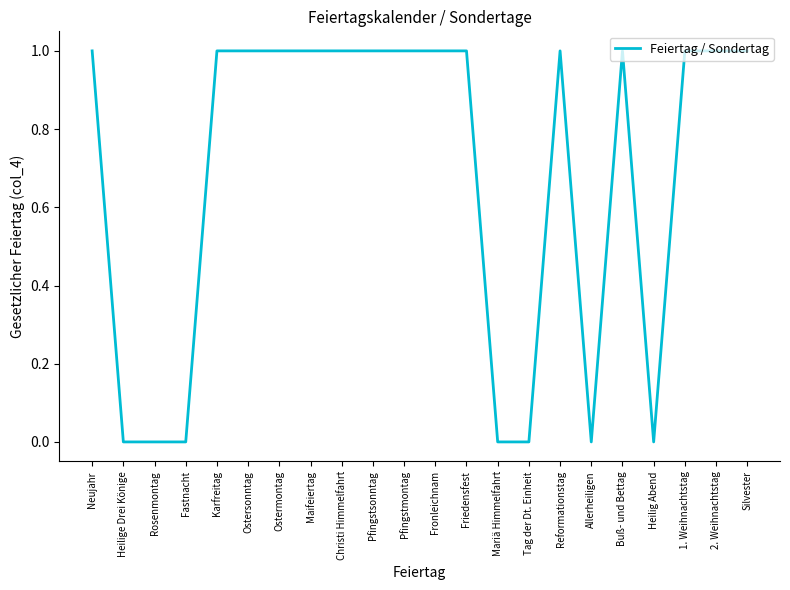

What position from the right is Maifeiertag?

15